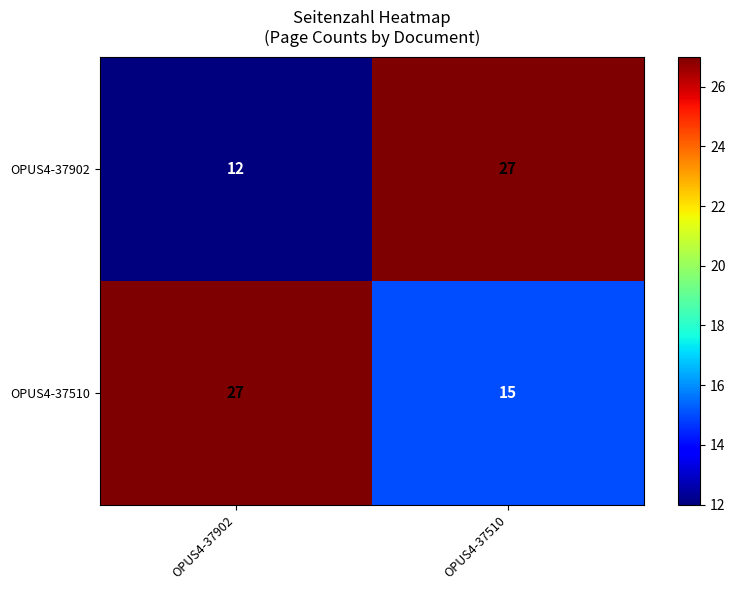

Is it true that OPUS4-37510 equals 35 at OPUS4-37902?

False